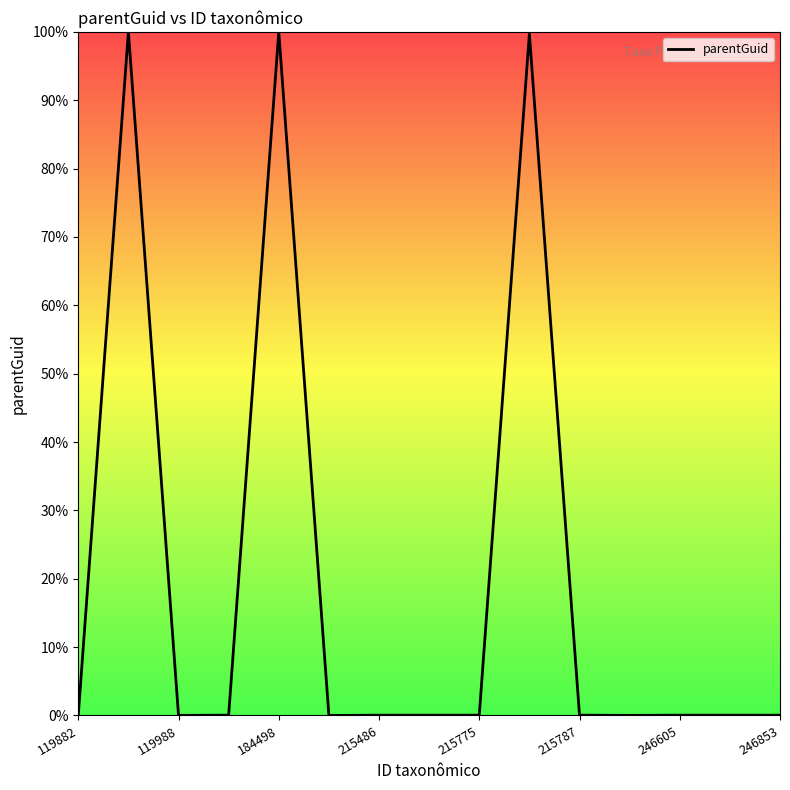

What is the greatest value displayed?

100.0